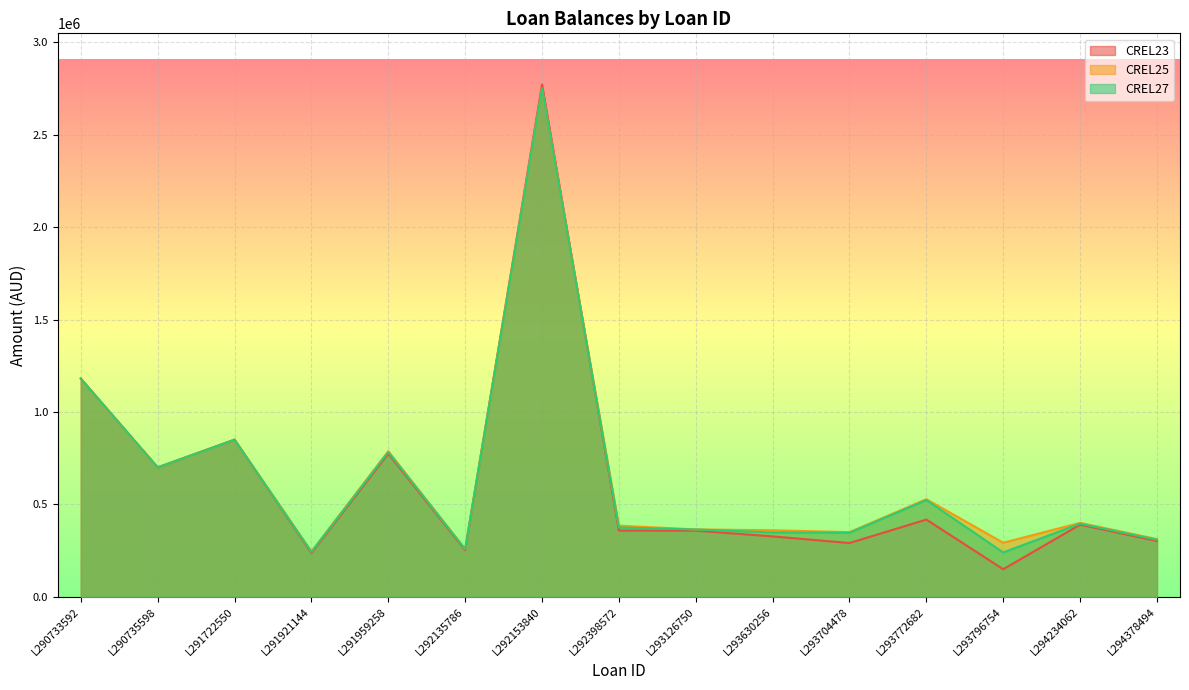

What is the total value across all series at L290735598?

2100000.0